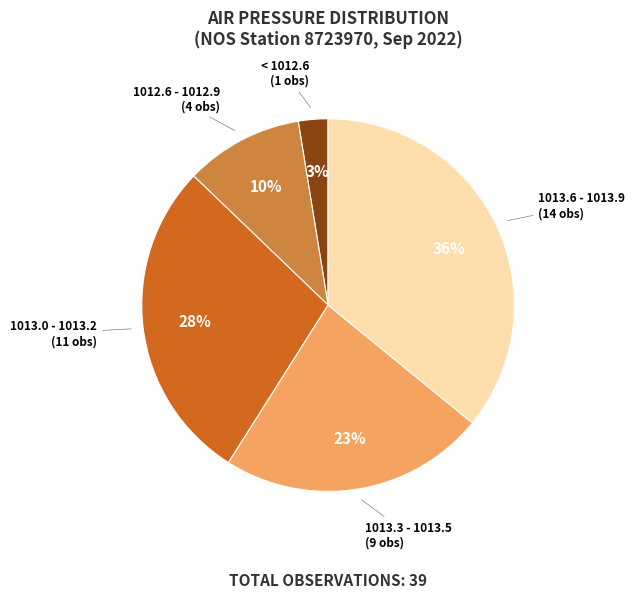

What percentage is the 1013.6 - 1013.9 slice, to the nearest percent?

36%